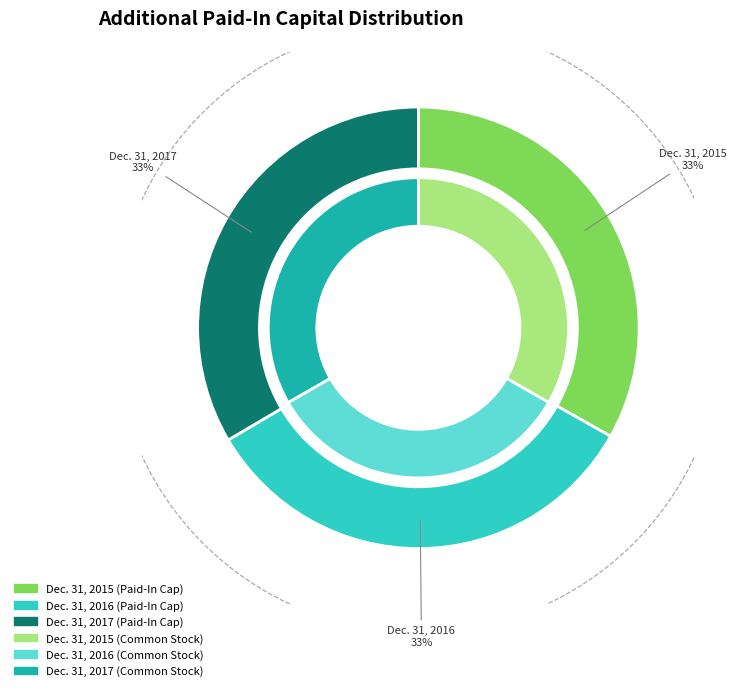

What is the largest slice in the pie chart?

Dec. 31, 2017